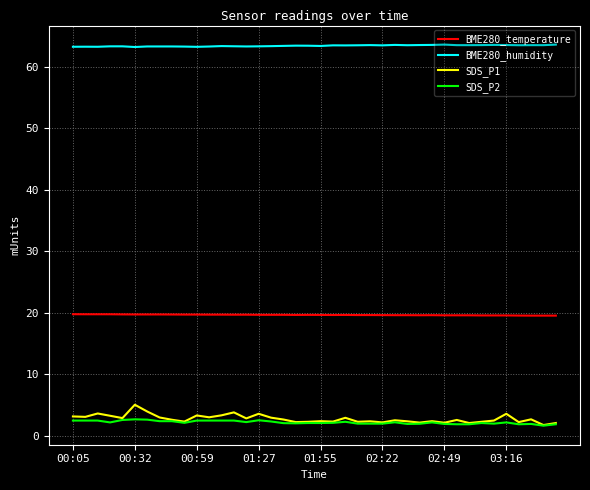

Which series has the largest range (max minus min)?

SDS_P1